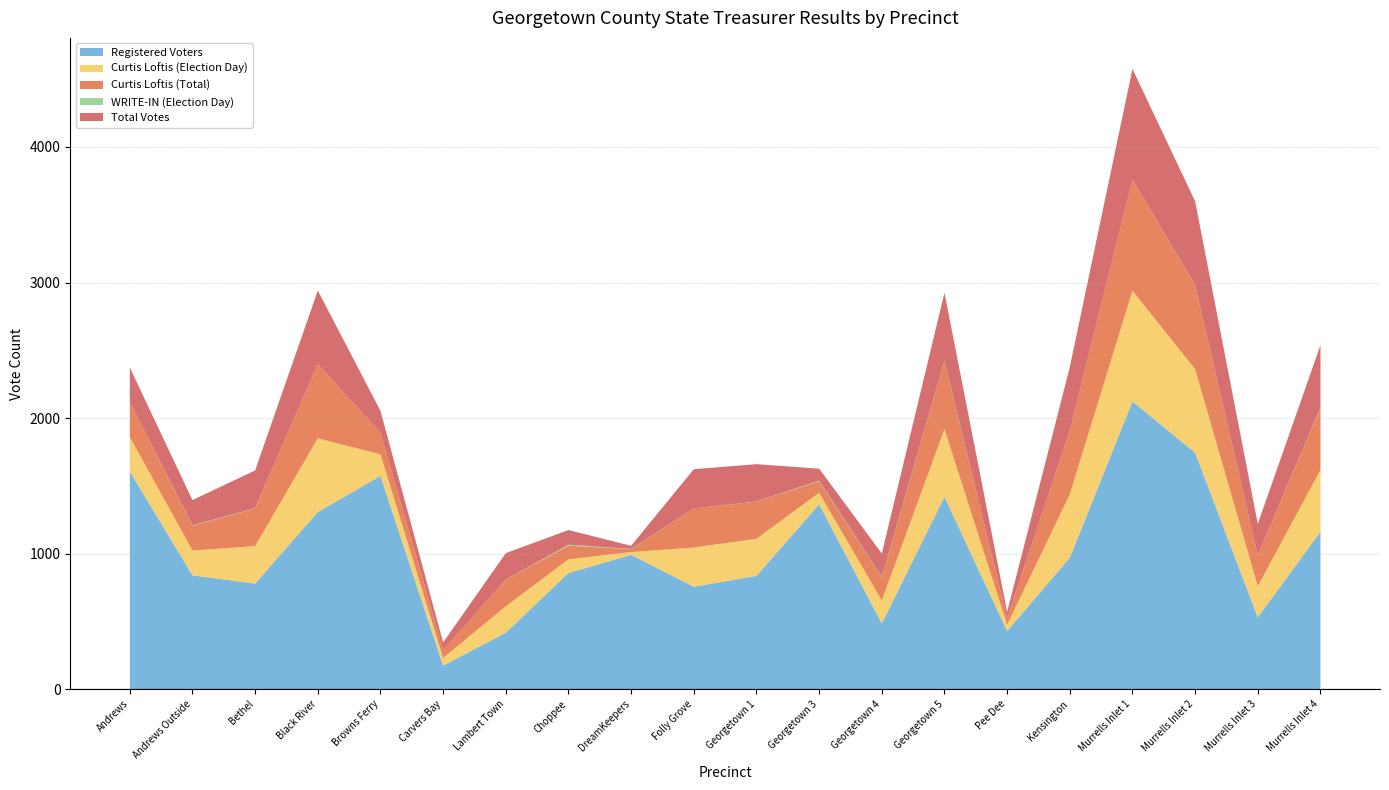

Reading left to right, what are all the values shown in this chart?

Registered Voters: 1606	840	779	1307	1573	174	417	857	991	756	836	1364	485	1419	429	970	2123	1744	530	1162
Curtis Loftis (Election Day): 255	183	277	544	160	57	195	101	21	289	274	85	170	500	47	468	817	617	230	456
Curtis Loftis (Total): 255	183	277	544	160	57	195	101	21	289	274	85	170	500	47	468	817	617	230	456
WRITE-IN (Election Day): 1	3	2	1	0	0	1	7	2	0	1	4	3	3	0	1	1	2	0	4
Total Votes: 256	186	279	545	160	57	196	108	23	289	275	89	173	503	47	469	818	619	230	460